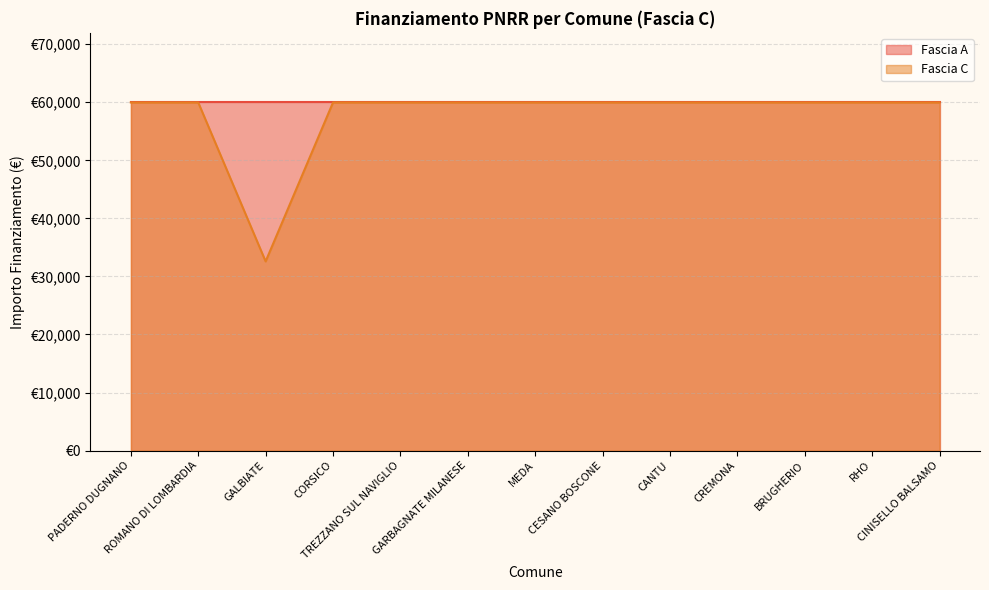

What is the sum of all values?

752181